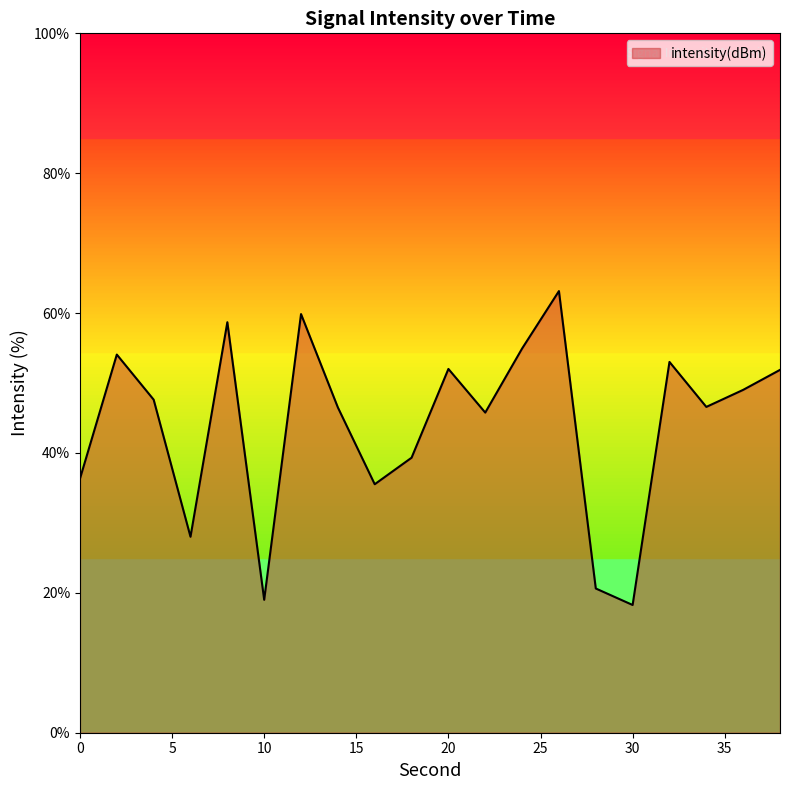

What is the difference between the maximum and minimum values?

44.9